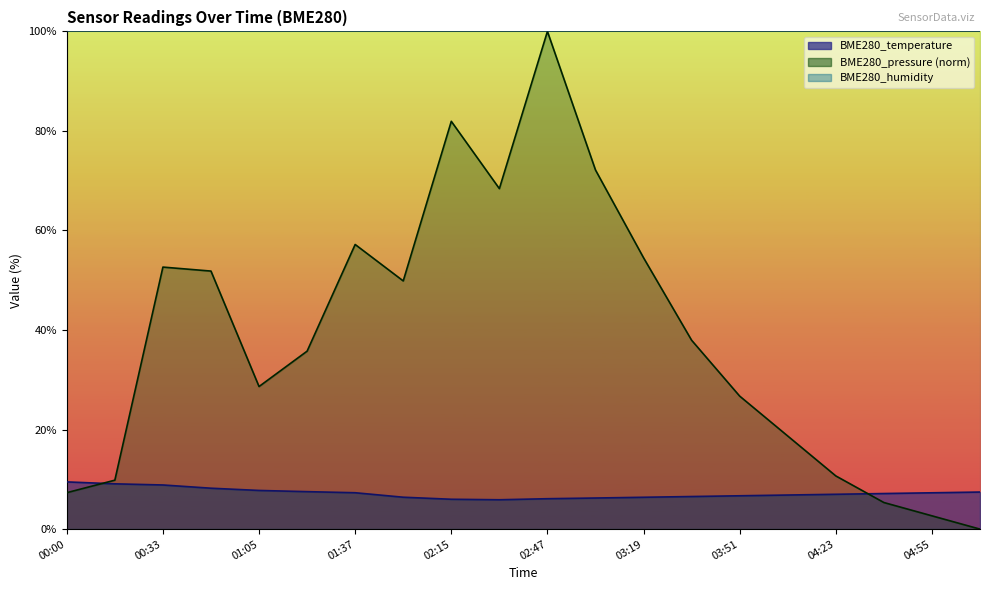

List the series in order of their overall mean, highest first.

BME280_pressure, BME280_temperature